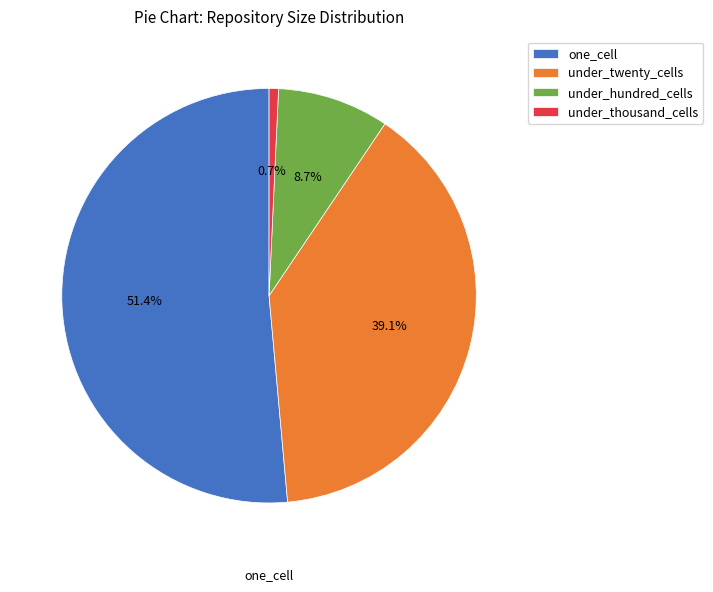

Which has a higher value, under_thousand_cells or one_cell?

one_cell